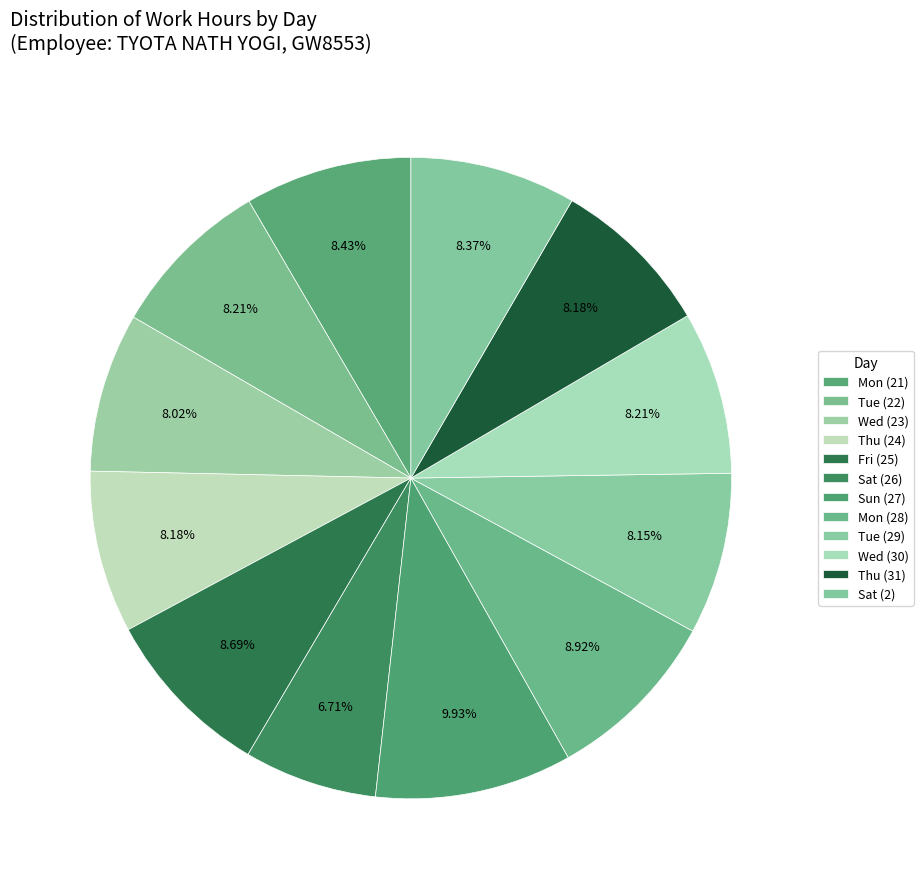

Count the number of slices in the pie.

12